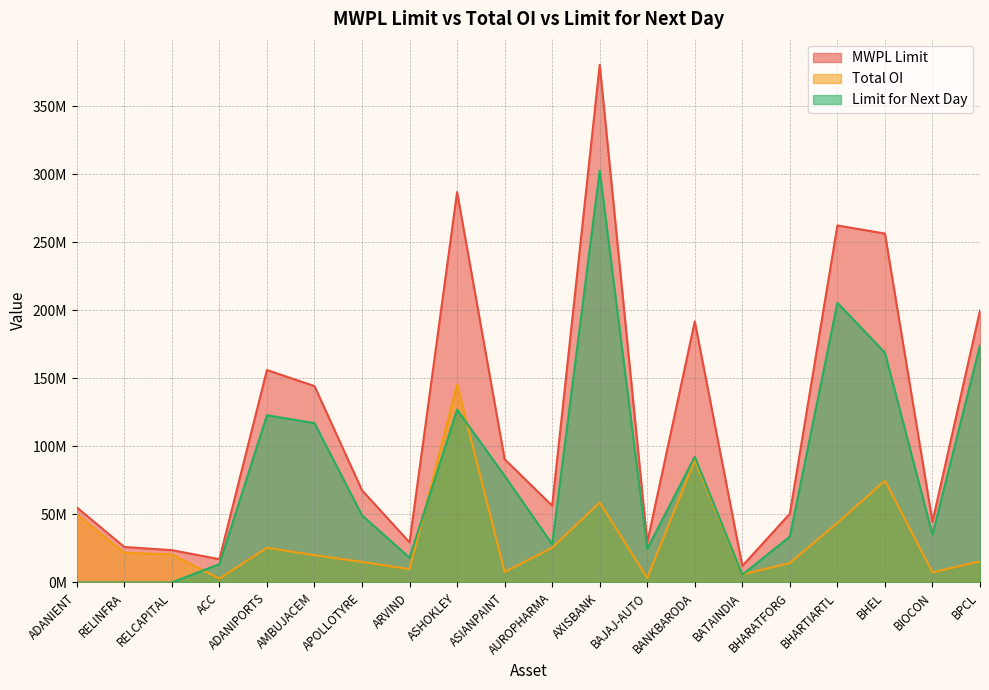

How many categories are shown in the chart?

20